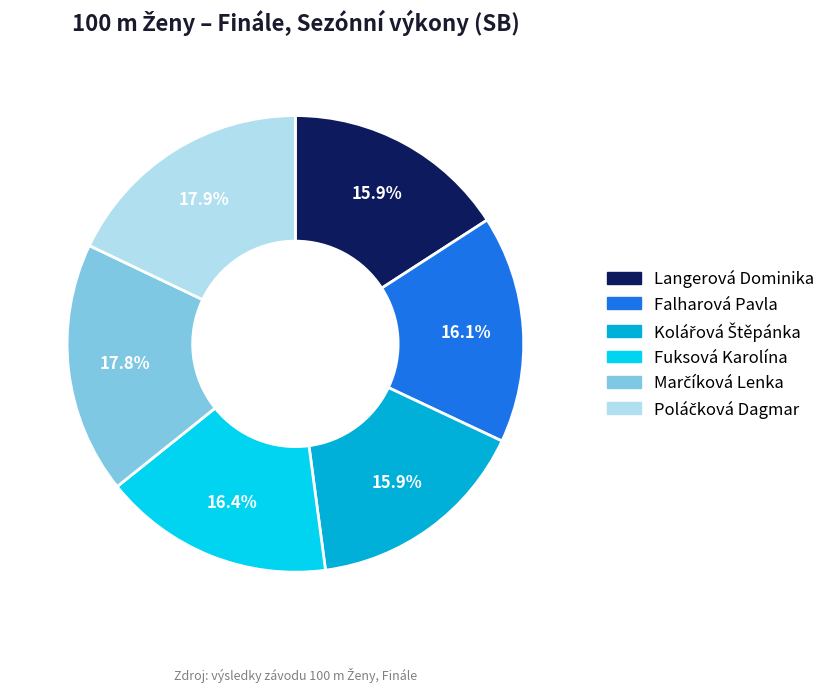

Is there a majority slice in this chart?

No